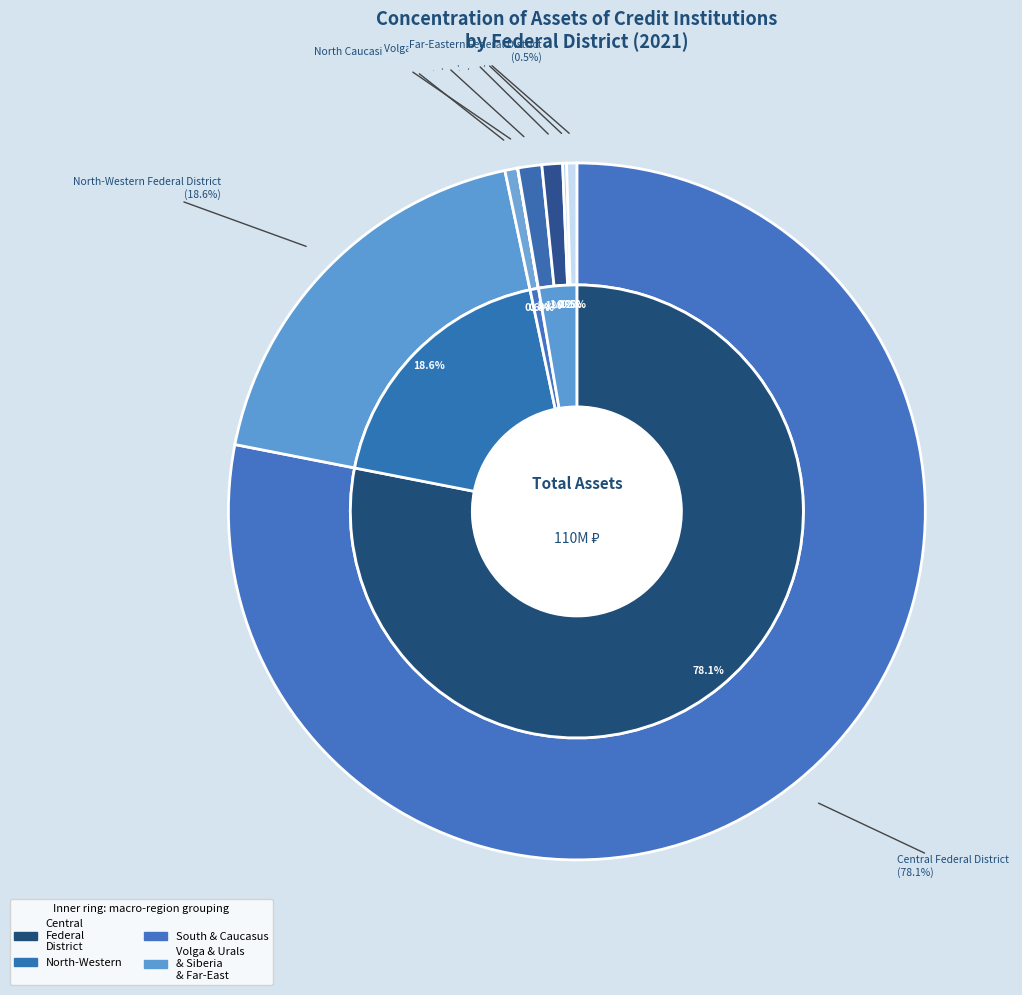

What is the total percentage of Siberian Federal District and Urals Federal District?

1.1%